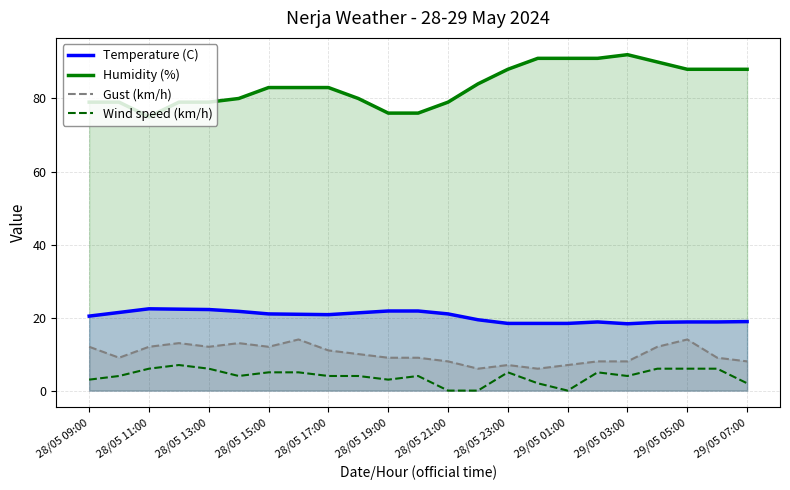

What is the difference between the maximum and second lowest values in the Temperature (C) series?

4.0